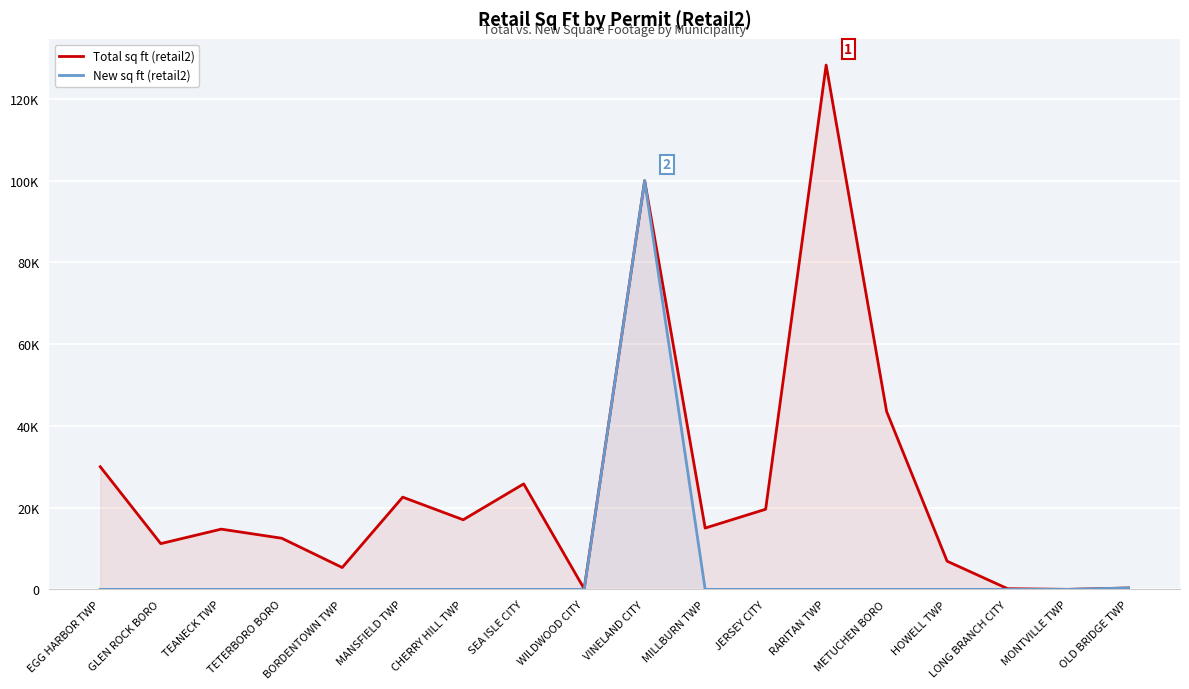

How many lines are shown in the chart?

2